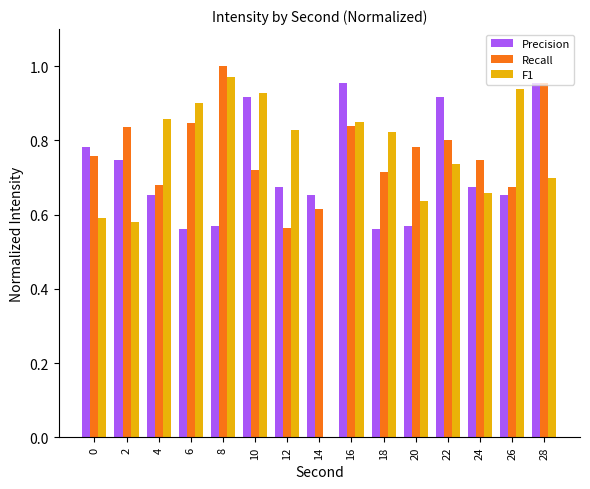

At which category does the chart reach its peak across all series?

8